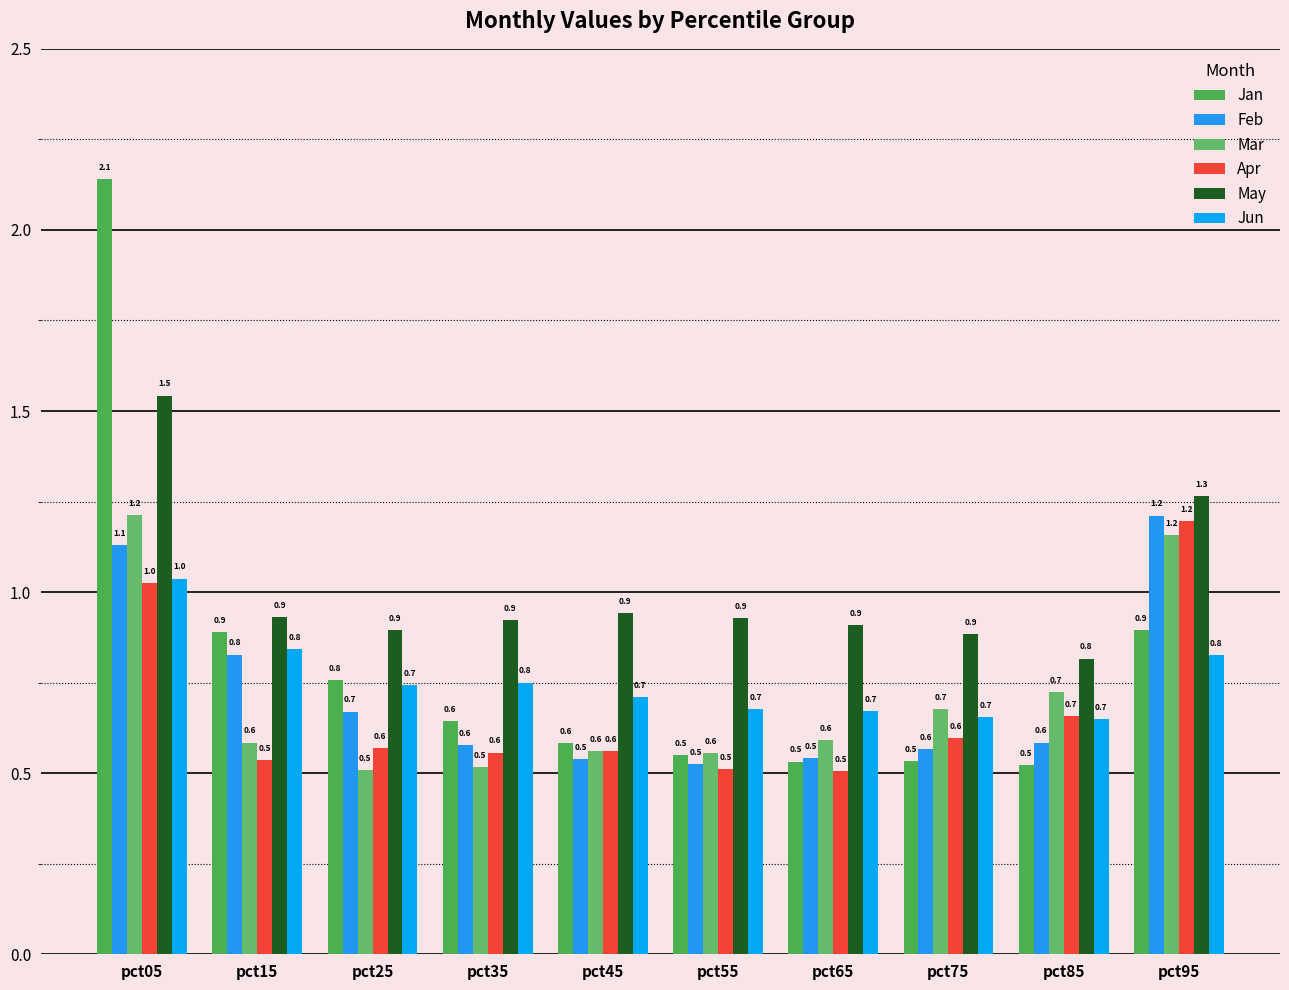

Which series has the largest total across all categories?

May